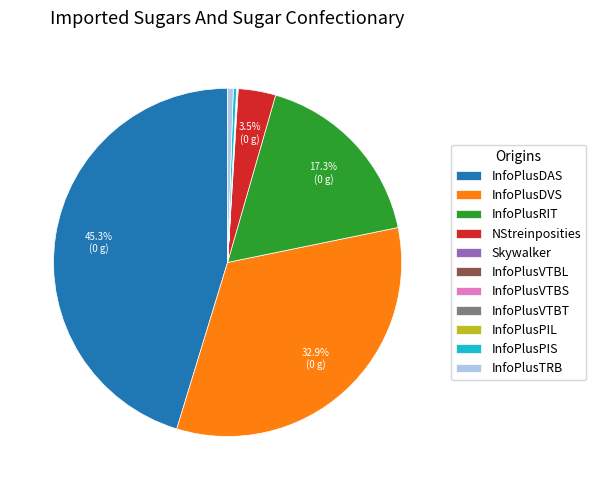

Does InfoPlusTRB represent more than half of the total?

No